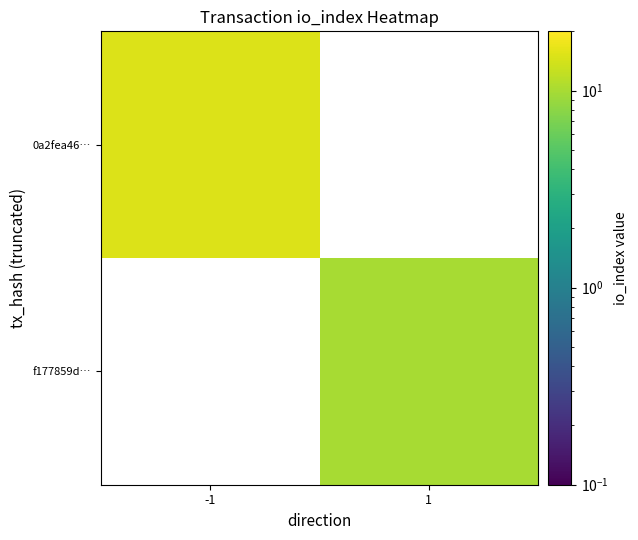

Rank the series by their maximum value, from highest to lowest.

0a2fea46…, f177859d…